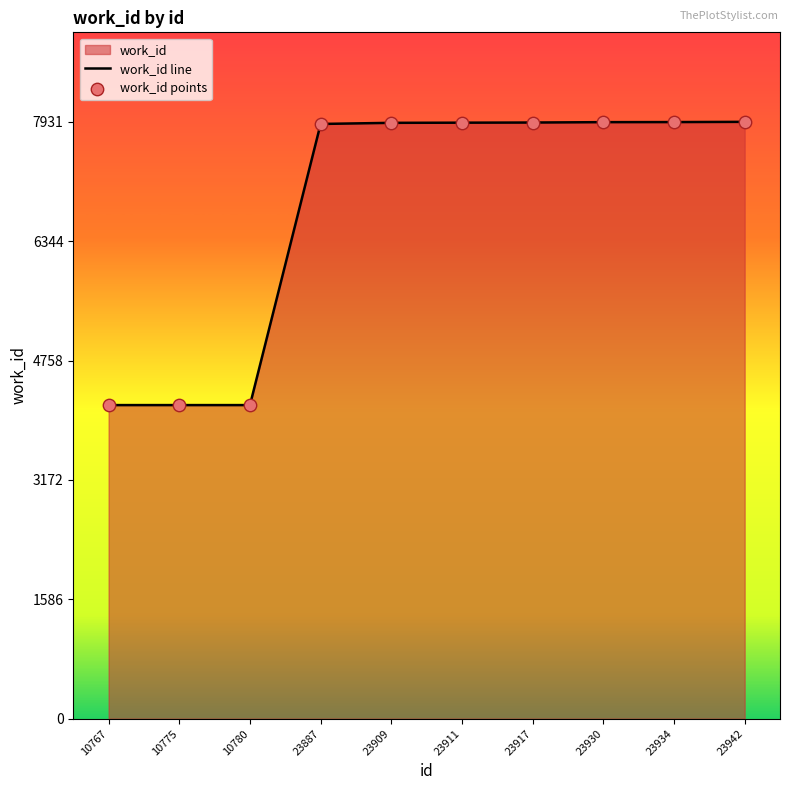

Which series reaches the minimum Y coordinate?

work_id line